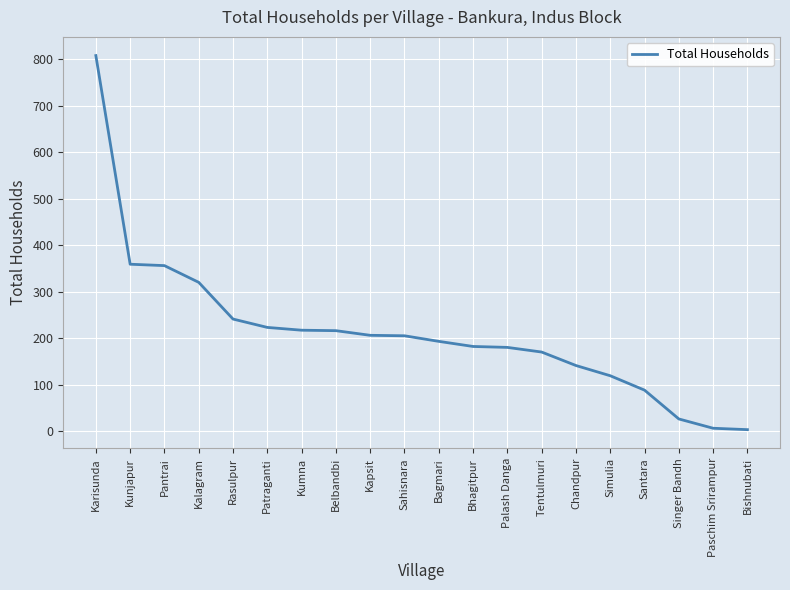

What is the greatest value displayed?

808